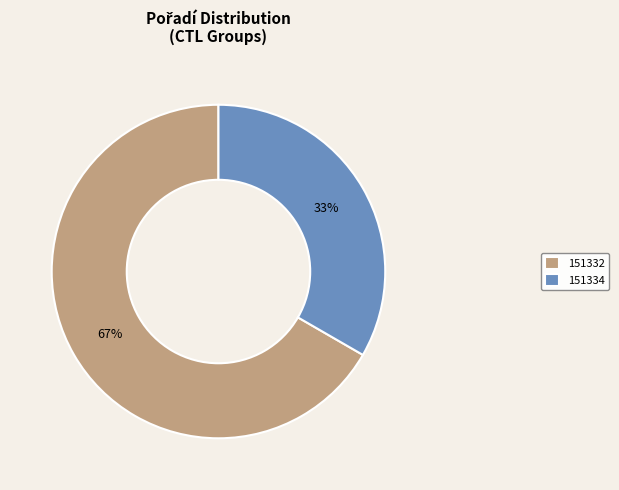

Count the number of slices in the pie.

2